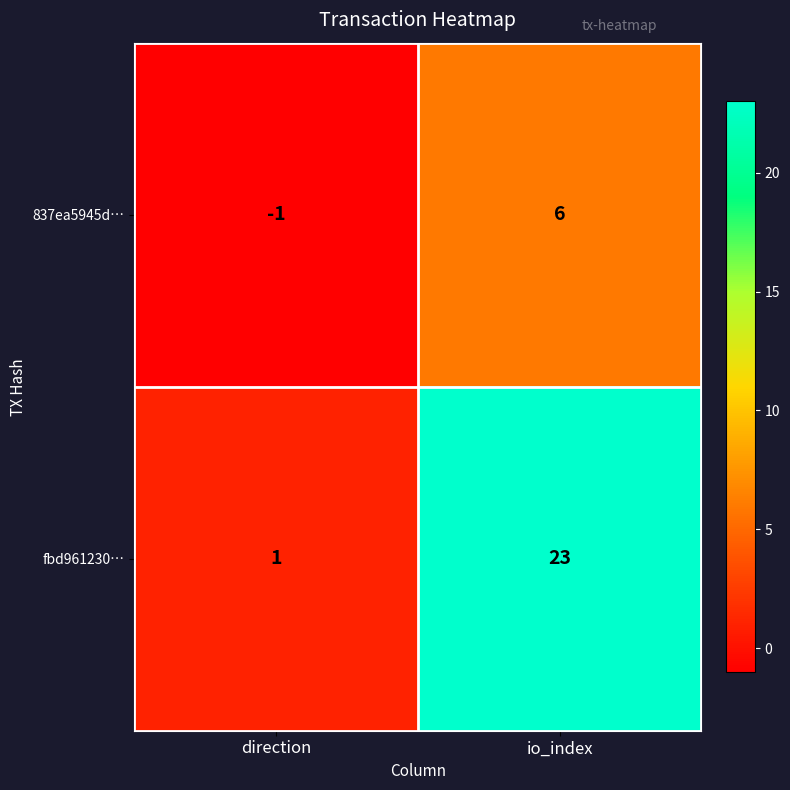

At which category does the chart reach its peak across all series?

io_index